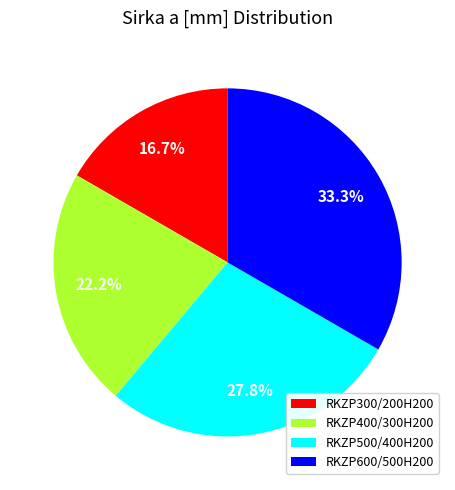

To the nearest percent, what is the difference between the RKZP600/500H200 and RKZP300/200H200 slice percentages?

17%